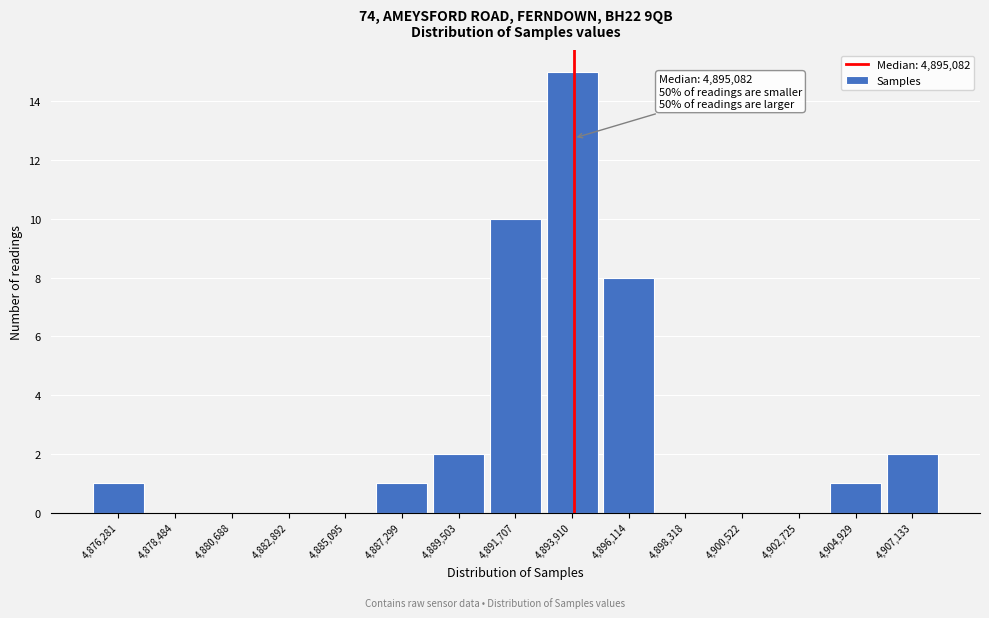

Reading right to left, transcribe all the data shown in this chart.

4,907,133=2	4,904,929=1	4,902,725=0	4,900,522=0	4,898,318=0	4,896,114=8	4,893,910=15	4,891,707=10	4,889,503=2	4,887,299=1	4,885,095=0	4,882,892=0	4,880,688=0	4,878,484=0	4,876,281=1